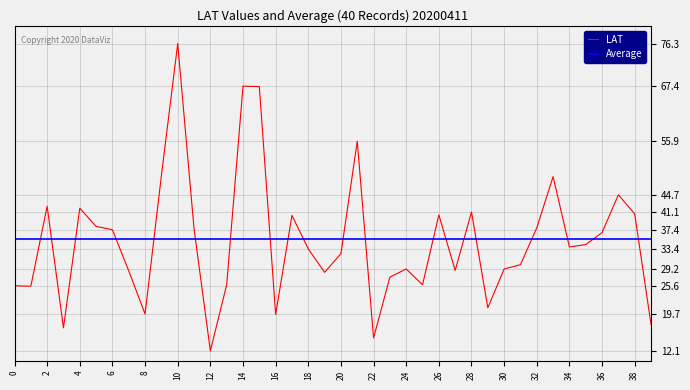

Which series has the widest spread of values?

LAT